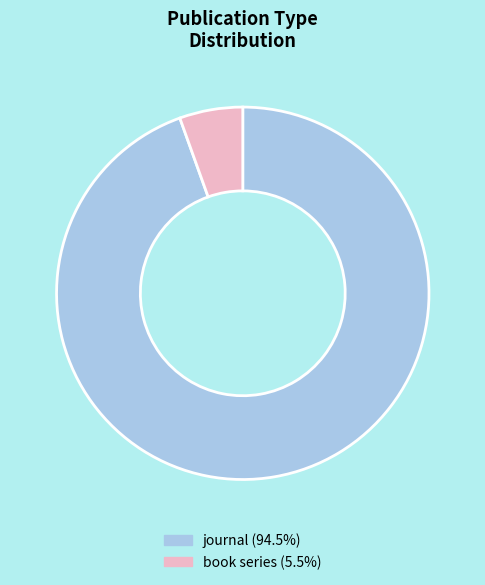

How many slices are in this pie chart?

2